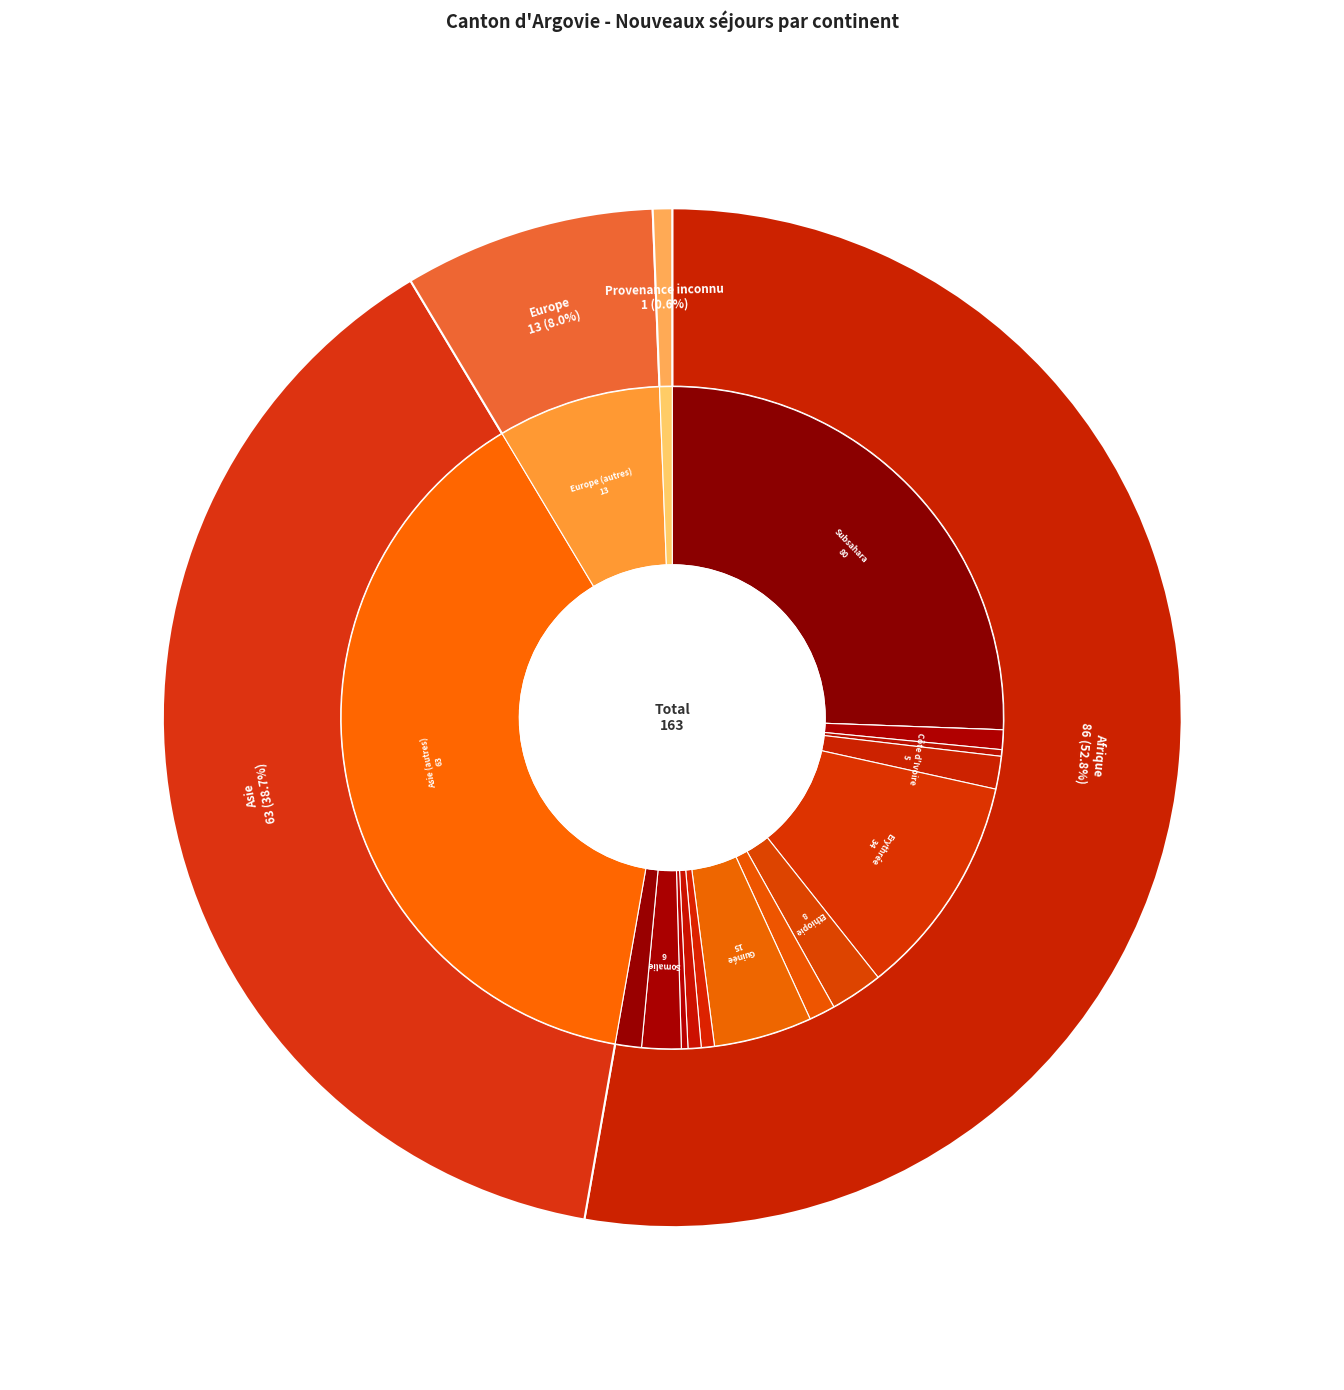

To the nearest percent, what portion does Provenance inconnu represent?

1%